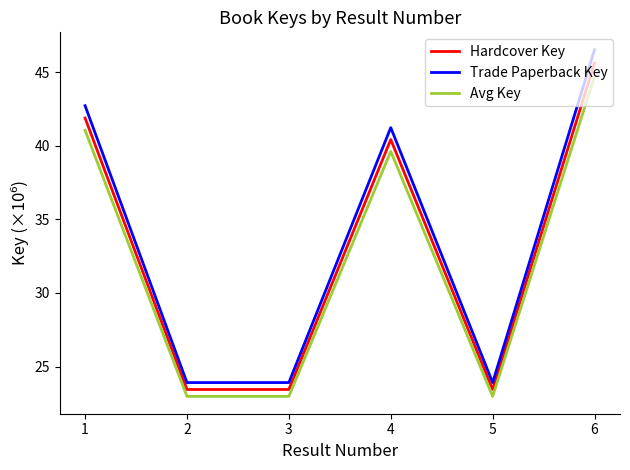

Is it true that Avg Key equals 10.2 at 3?

False